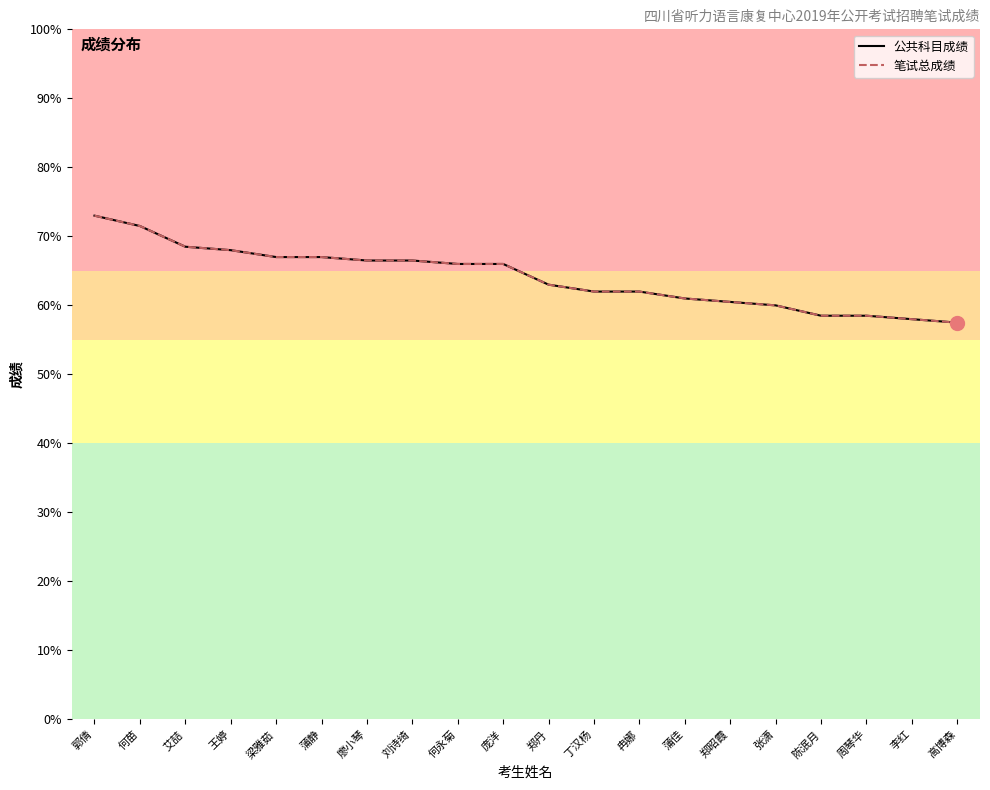

Does the chart have visible grid lines?

No